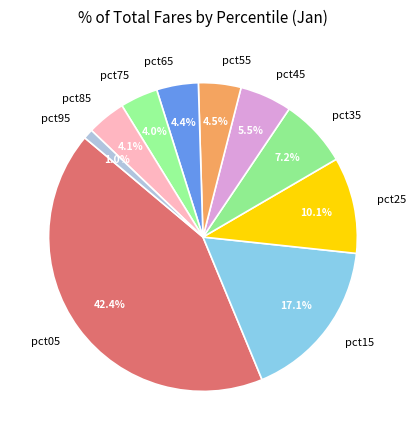

The pct05 slice represents 42% of the pie. True or false?

True